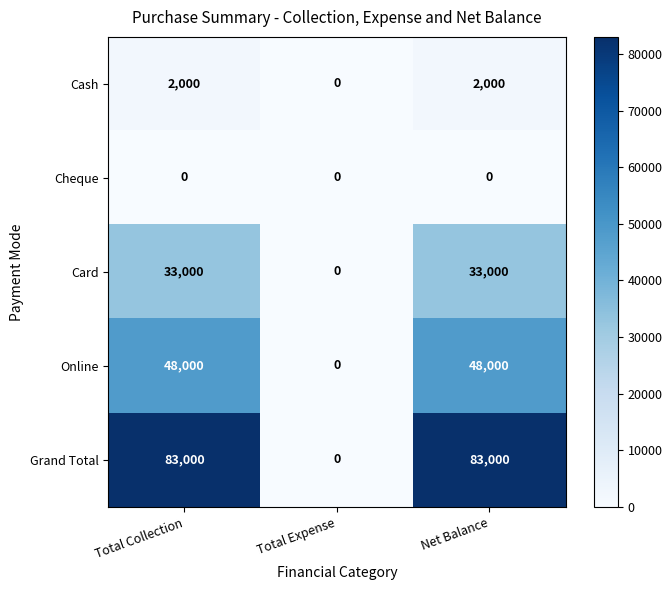

The Cash series shows 0 at Total Expense. True or false?

True